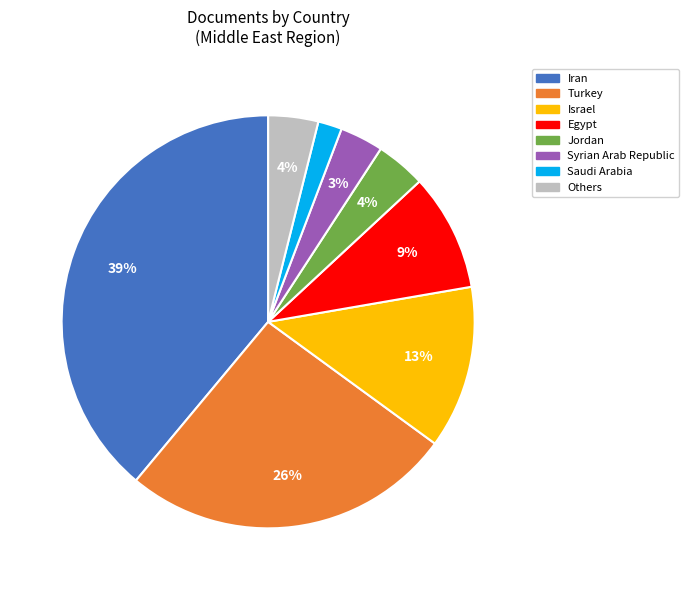

To the nearest percent, what is the average slice percentage?

12%